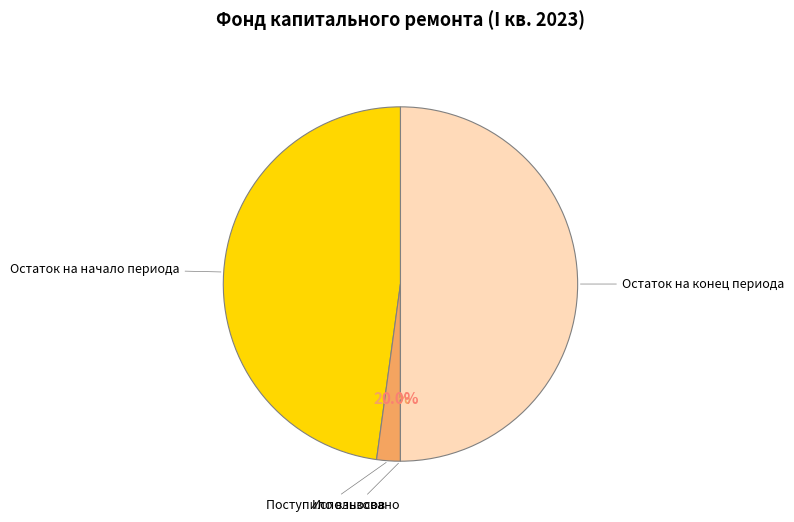

To the nearest percent, what percentage of the pie is 0?

48%